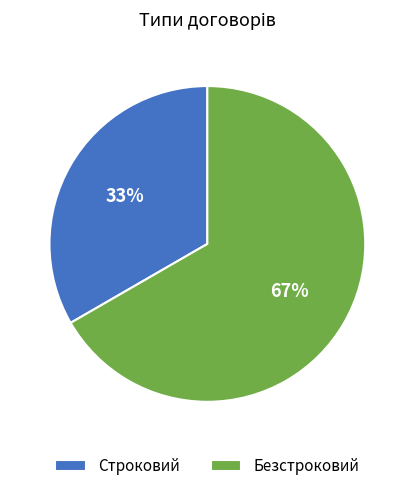

Which has a higher value, Строковий or Безстроковий?

Безстроковий